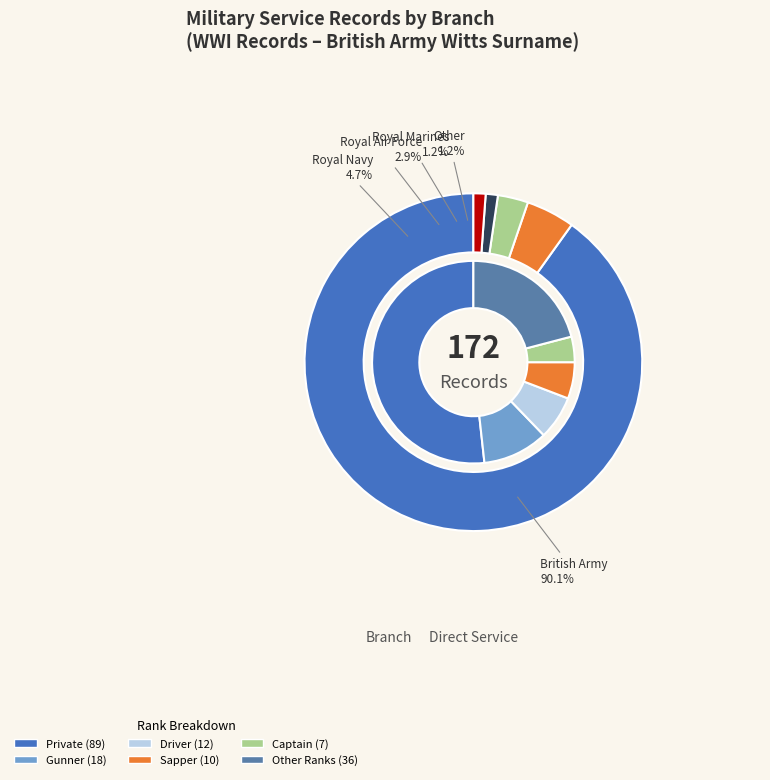

Does Royal Marines represent more than half of the total?

No